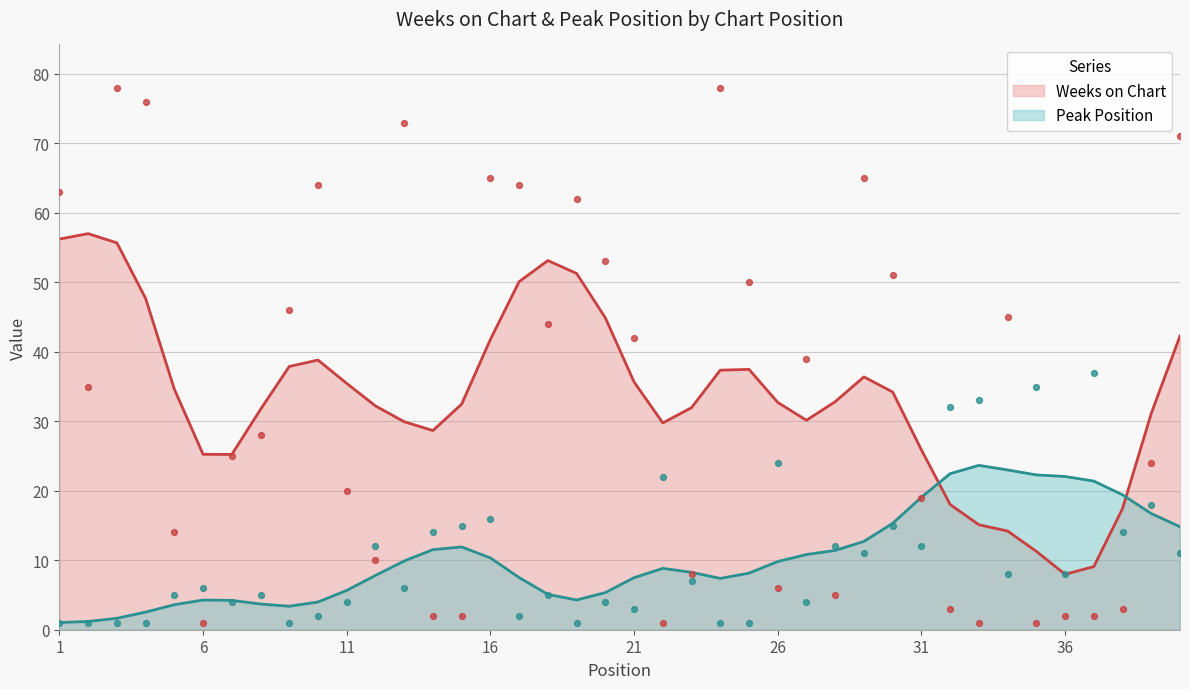

At how many categories does at least one series exceed 16?

31